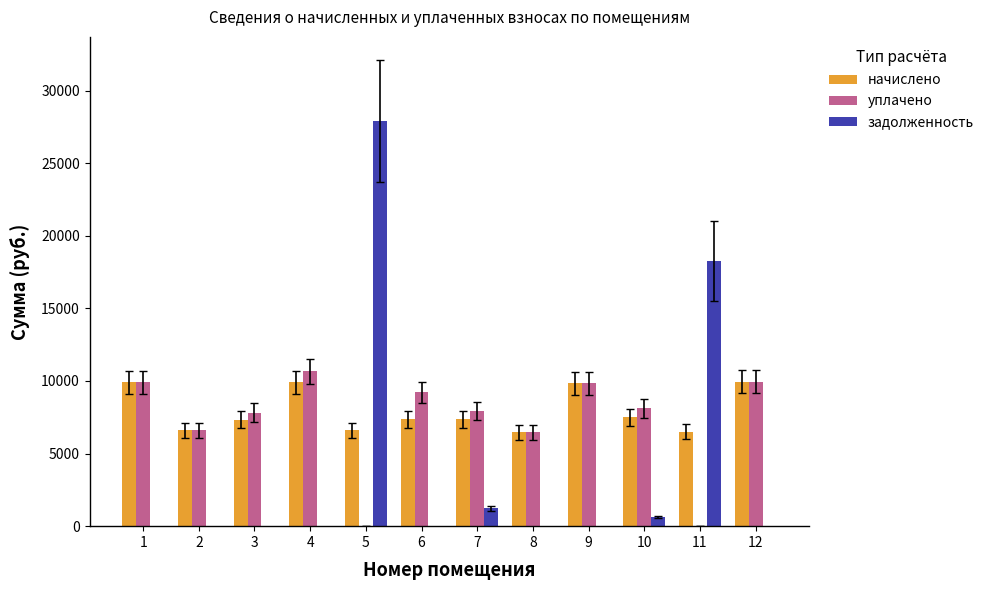

Does the chart contain stacked bars?

No